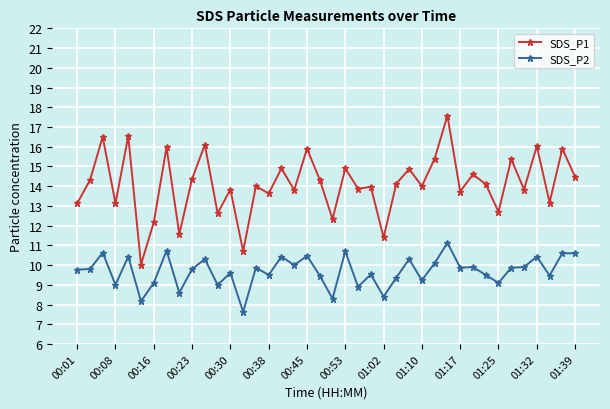

True or false: SDS_P2 and SDS_P1 cross at least once.

False